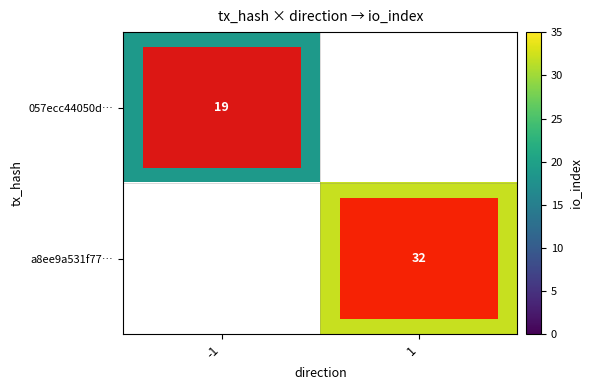

The value of 057ecc44050d… at -1 is 5. True or false?

False